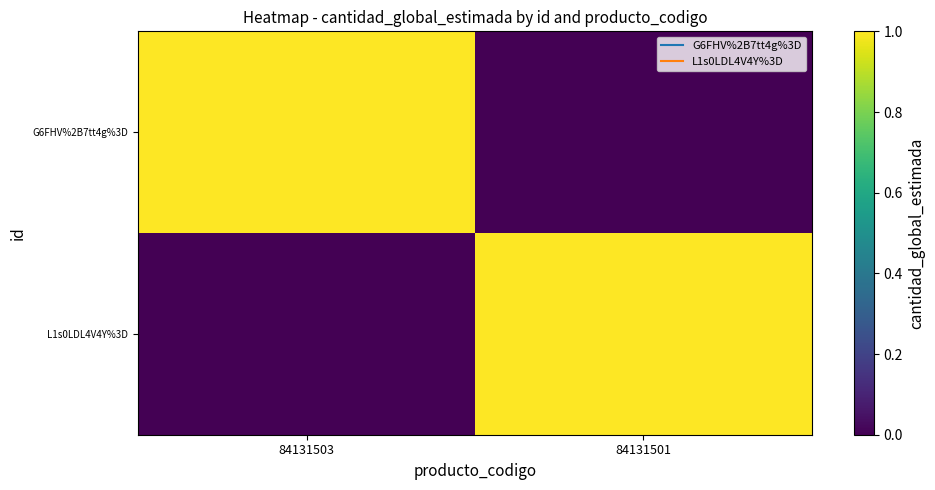

Which series has the largest total across all categories?

G6FHV%2B7tt4g%3D